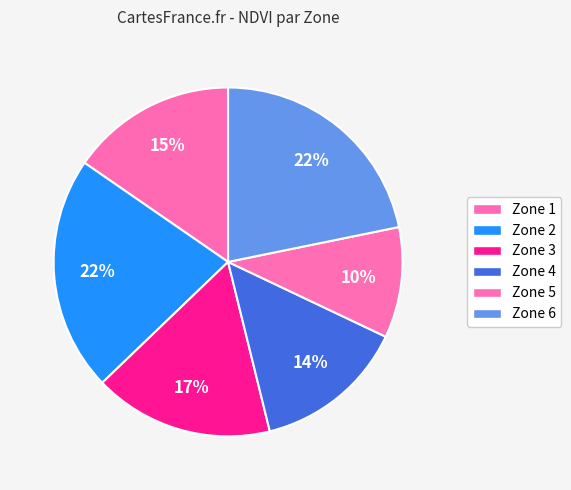

How much of the chart is everything except Zone 6?

78.2%